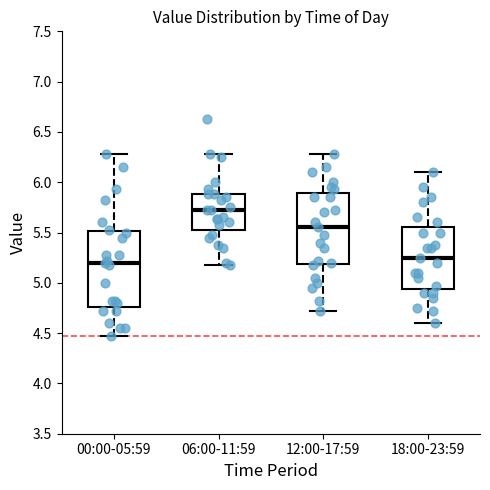

Comparing the boxes themselves (not the whiskers), which one is the tallest?

00:00-05:59